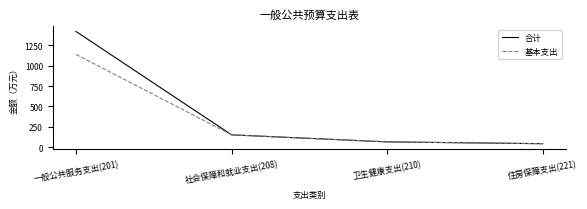

What is the difference between the maximum and minimum values in the 合计 series?

1378.6